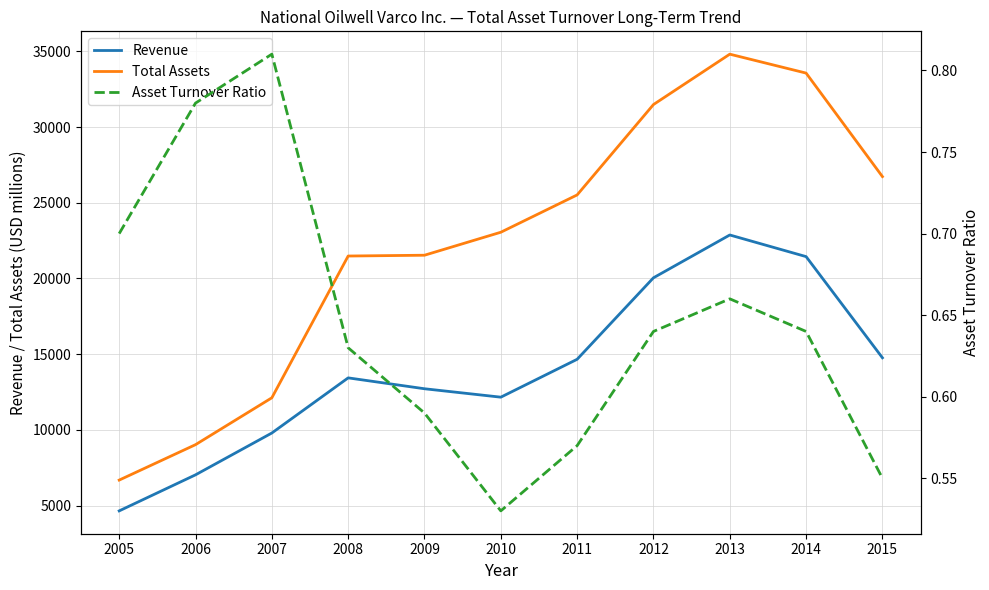

At 2011, list the series in order from largest to smallest.

Total Assets, Revenue, Asset Turnover Ratio